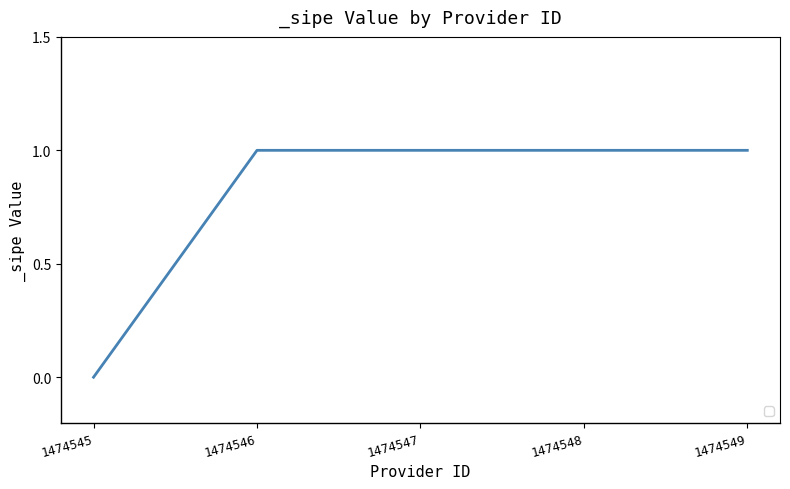

What is the sum of the values at 1474549 and 1474546?

2